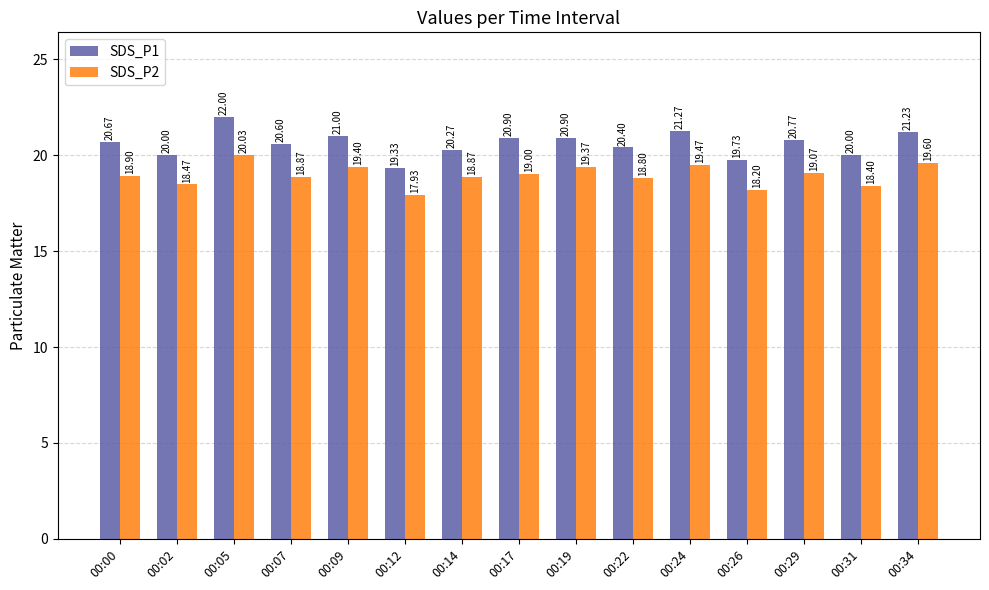

What is the value of the SDS_P2 bar at the 3rd from the left?

20.0